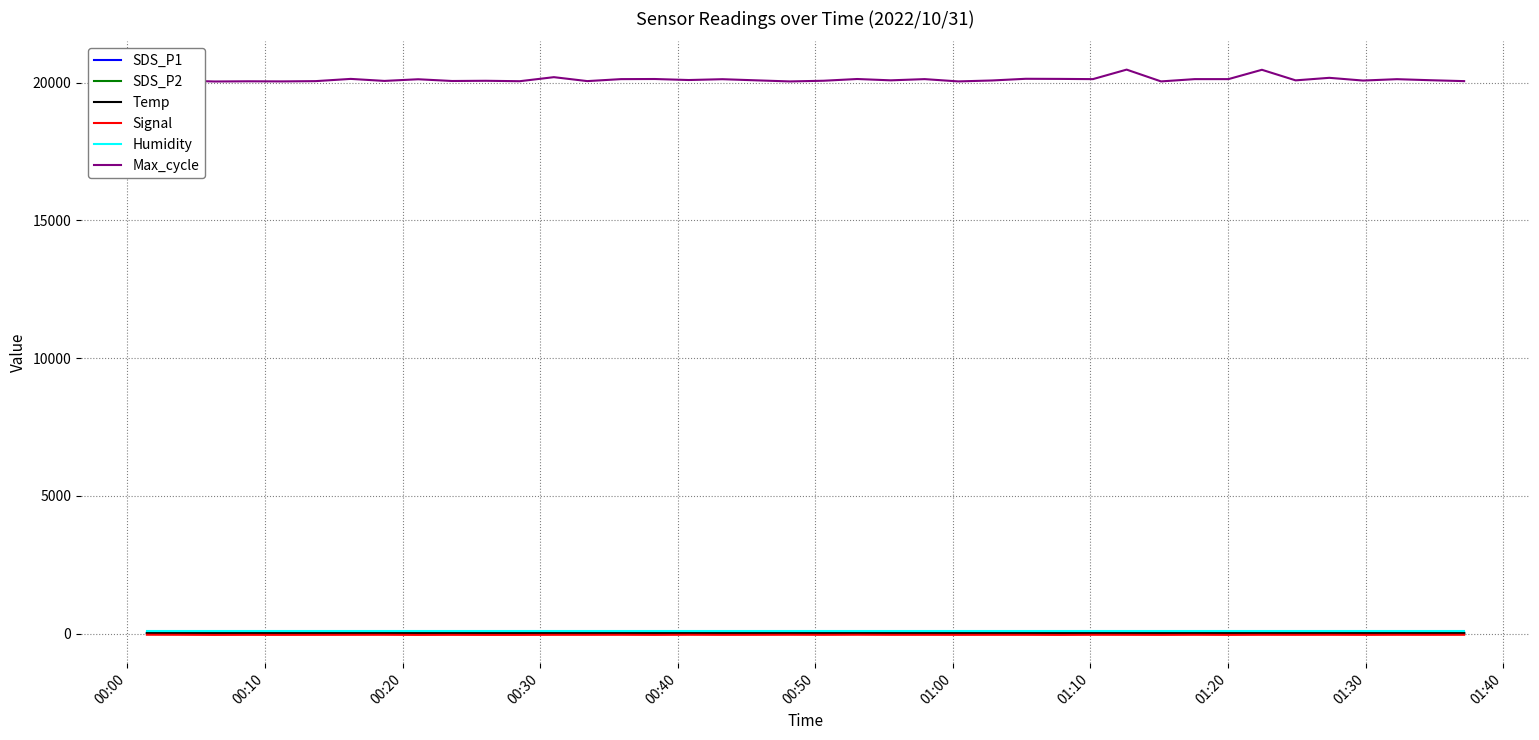

True or false: Max_cycle and SDS_P1 cross at least once.

False